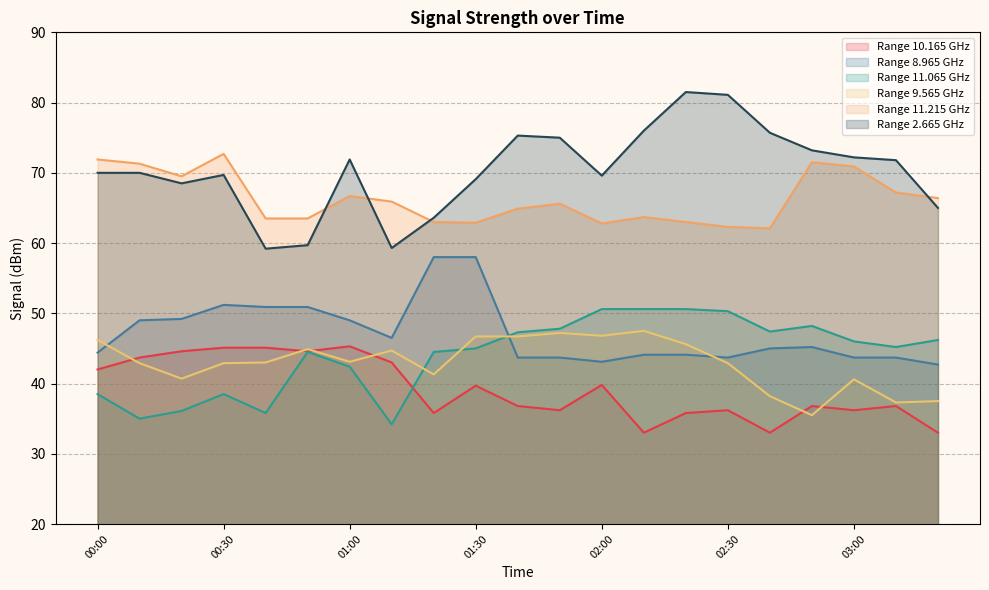

What is the difference between the highest and lowest values at 11?

38.8